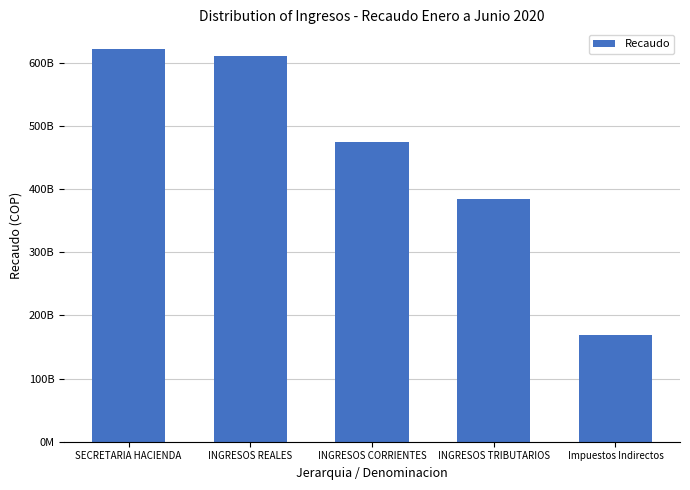

Reading right to left, what are all the values shown in this chart?

168586290711	383602482949	475314960513	611302371828	621971468230